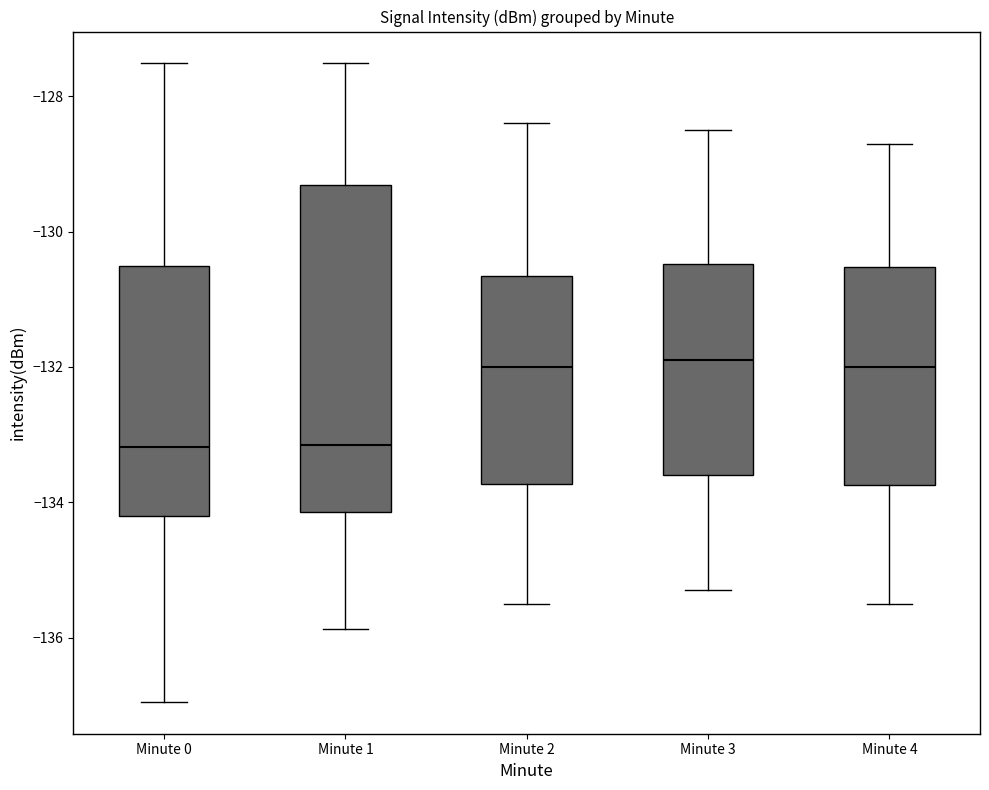

Reading left to right, read every box against the y-axis: the position of its median line, the range the box covers, and the ends of its whiskers. The values are not printed on the chart, so give them approximately, as read against the axis.

Minute 0: median -133.2, box -134.2 to -130.6, whiskers -137.0 to -127.6
Minute 1: median -133.2, box -134.2 to -129.4, whiskers -135.8 to -127.6
Minute 2: median -132.0, box -133.8 to -130.6, whiskers -135.4 to -128.4
Minute 3: median -131.8, box -133.6 to -130.4, whiskers -135.2 to -128.4
Minute 4: median -132.0, box -133.8 to -130.6, whiskers -135.4 to -128.6